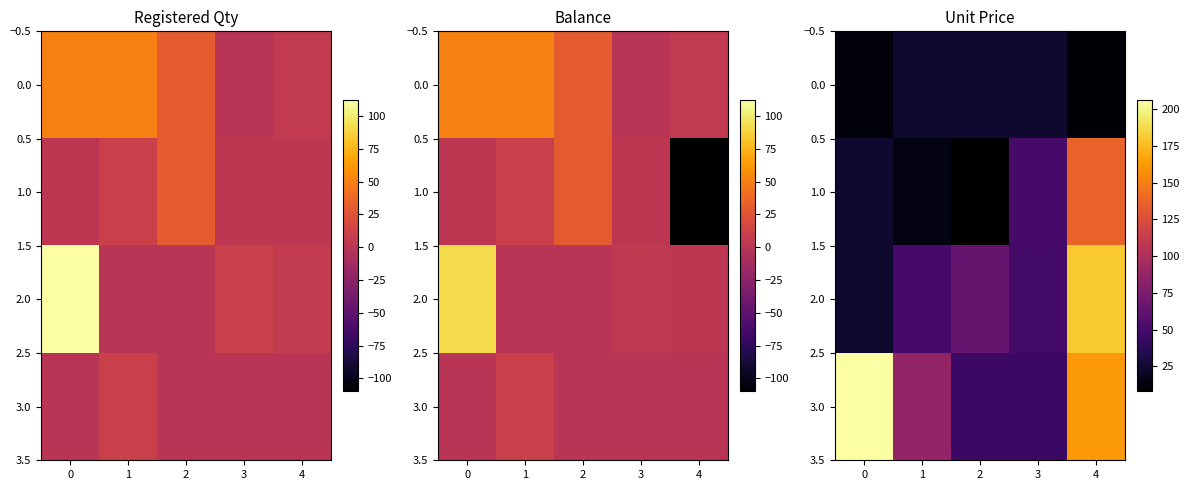

Rank the series by their maximum value, from lowest to highest.

0.0, 1.0, 2.0, 3.0